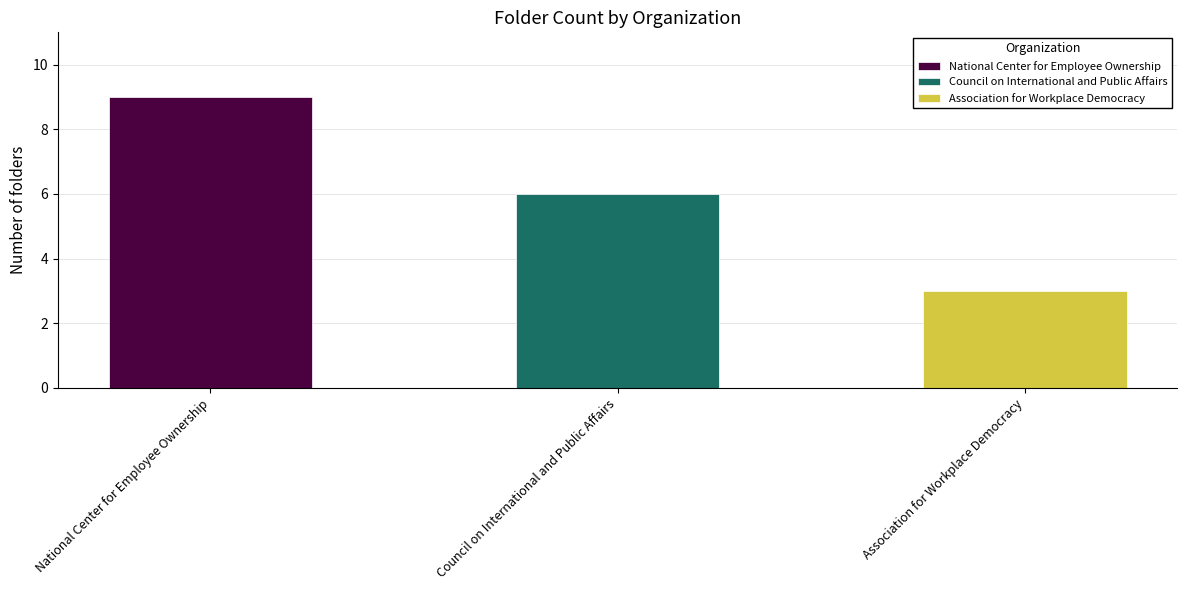

What is the label of the 3rd bar from the left?

Association for Workplace Democracy